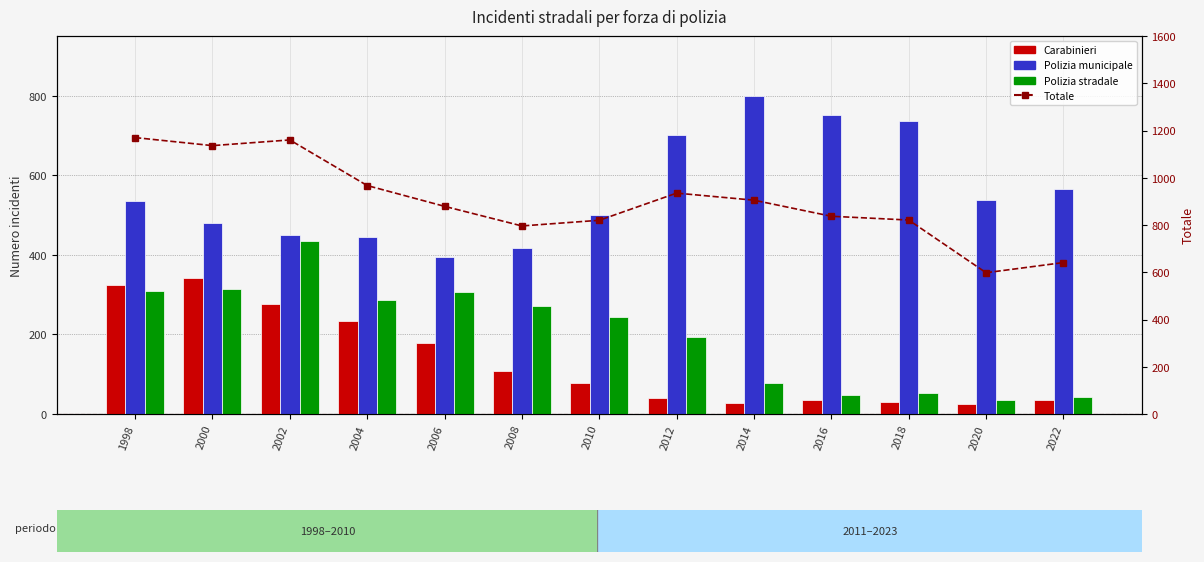

Reading left to right, transcribe all the data shown in this chart.

Carabinieri: 325	341	277	234	179	108	78	41	27	36	30	24	34
Polizia municipale: 535	480	449	446	394	417	499	700	799	752	737	538	565
Polizia stradale: 310	315	434	287	306	271	243	194	79	49	54	36	42
Totale: 1170	1136	1160	967	879	796	820	935	905	837	821	598	641